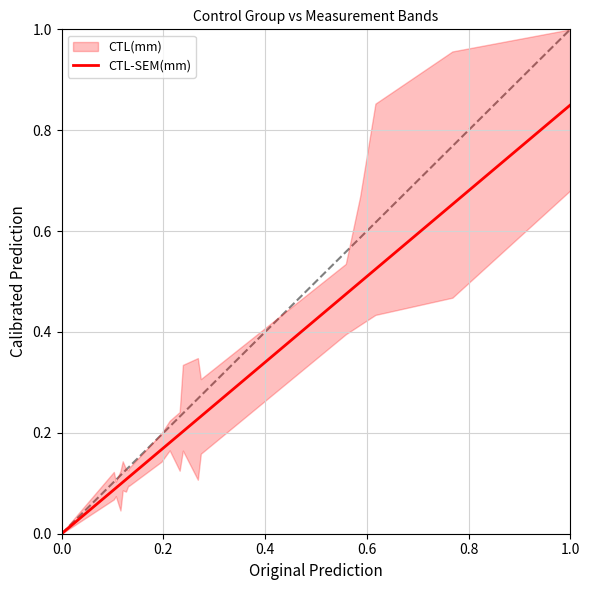

How many values are between 0 and 1?

19